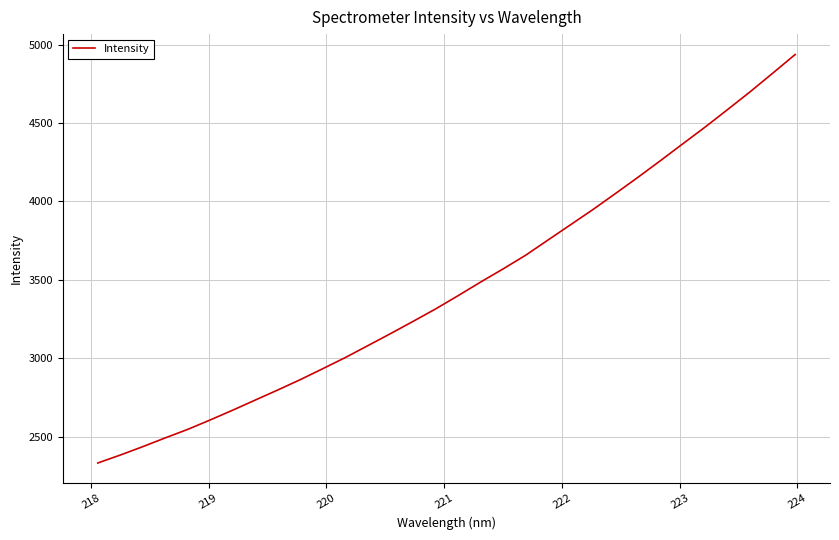

What is the difference between the maximum and minimum values?

2606.0